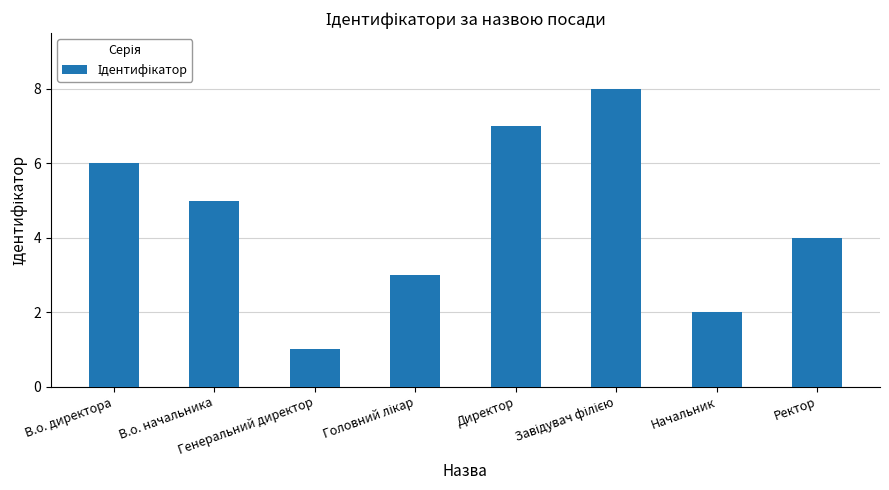

How many bars are there in total?

8